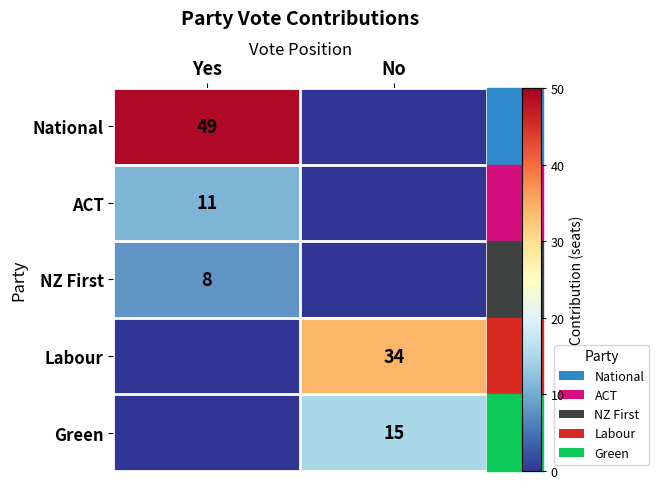

At how many categories does at least one series exceed 26?

2